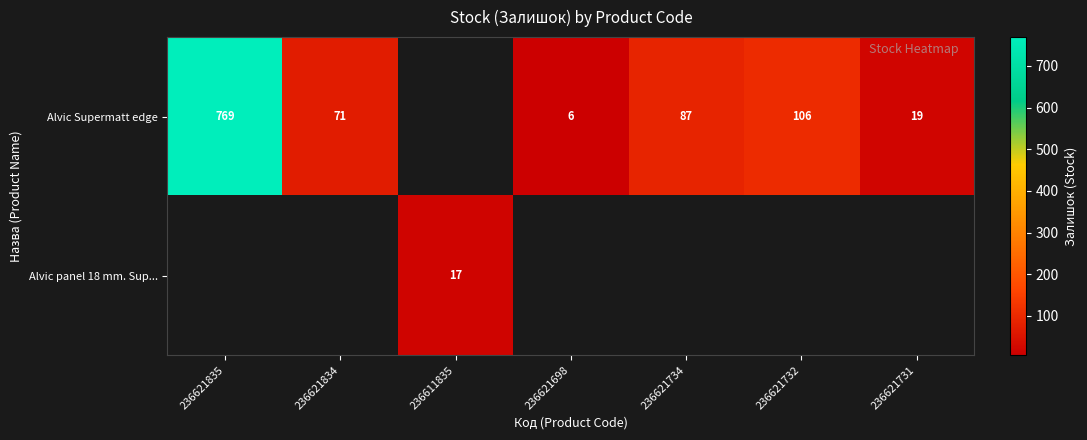

True or false: Alvic Supermatt edge has a value of 71 at 236621834.

True